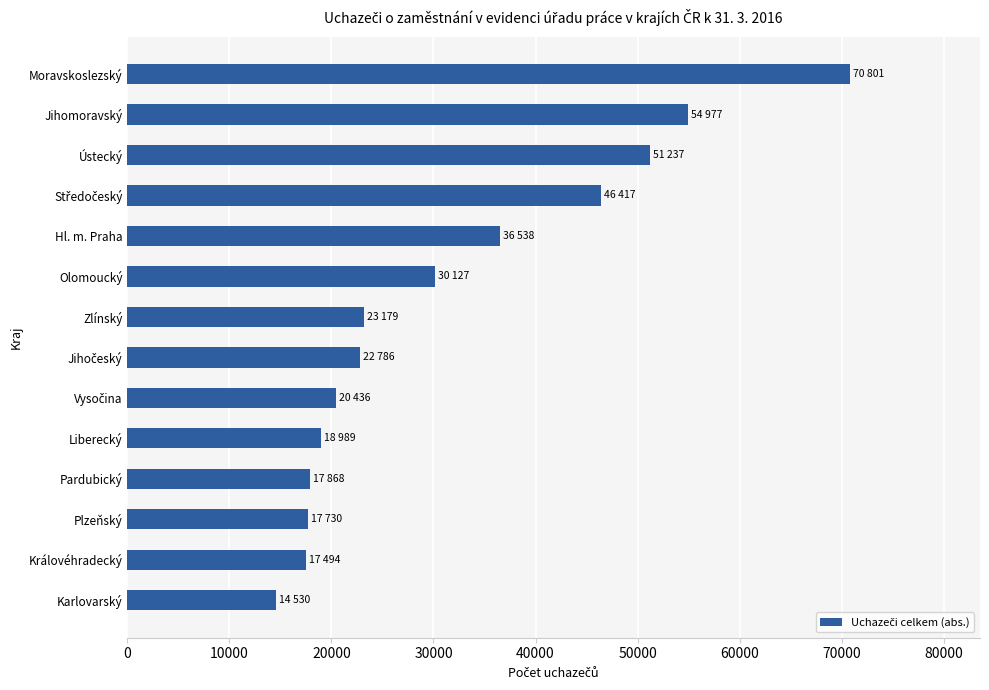

True or false: the data shows 17868 at Pardubický.

True